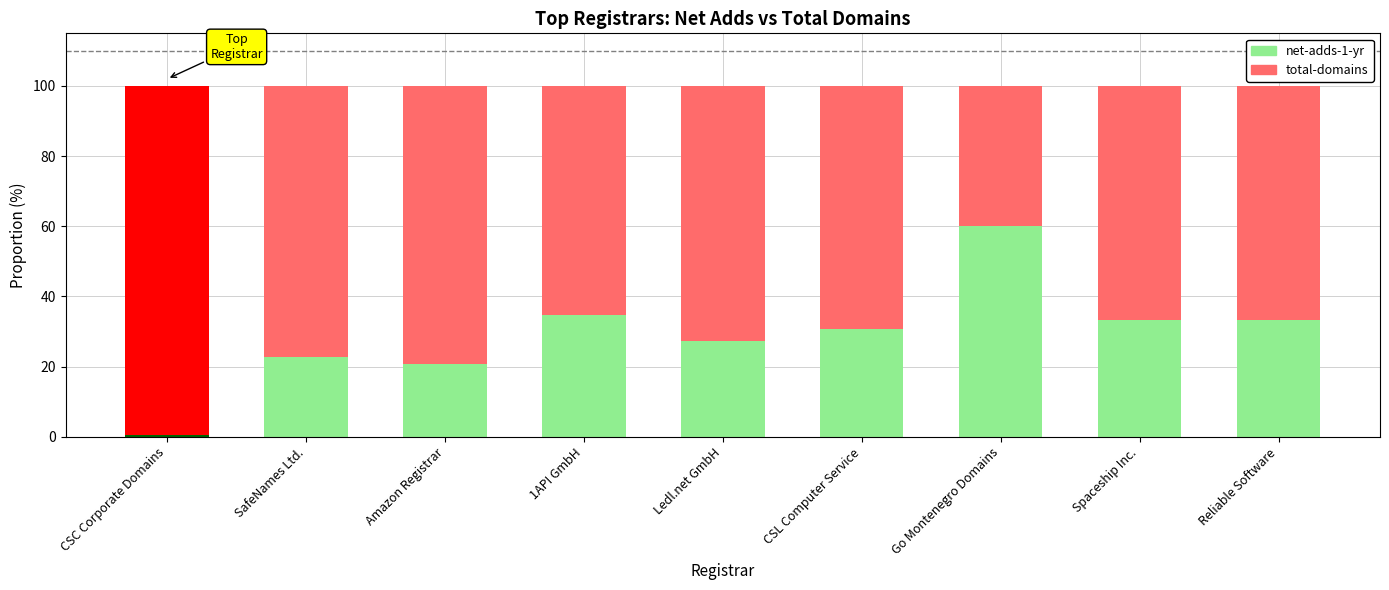

How many values in the net-adds-1-yr series are below 30?

4